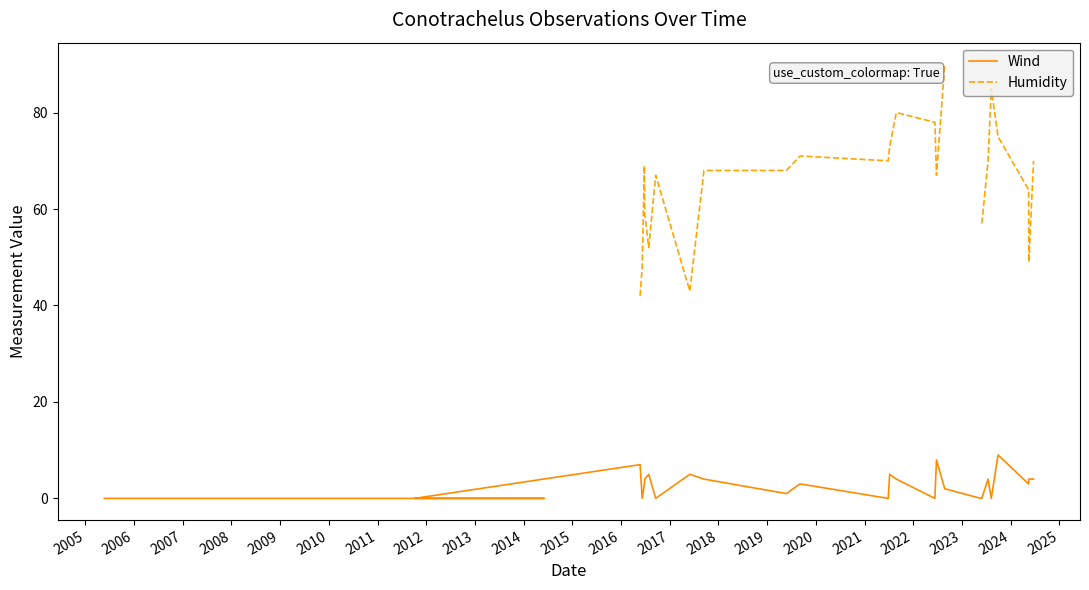

How many lines are shown in the chart?

2